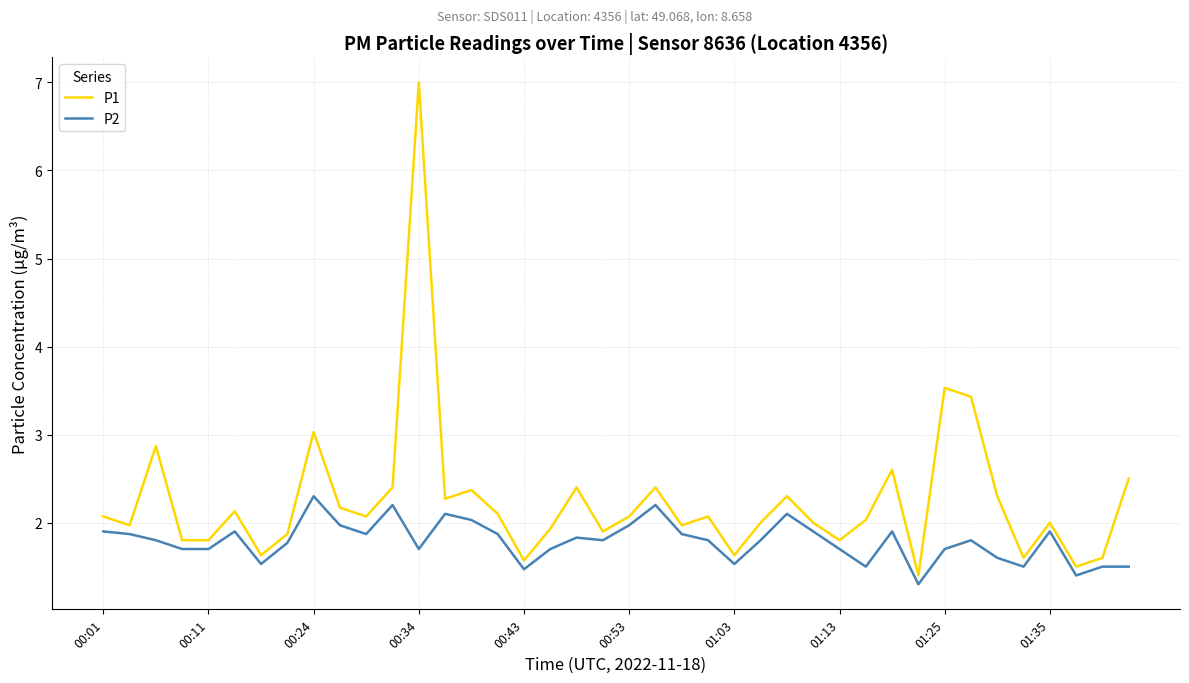

Rank the series by their average value, from highest to lowest.

P1, P2